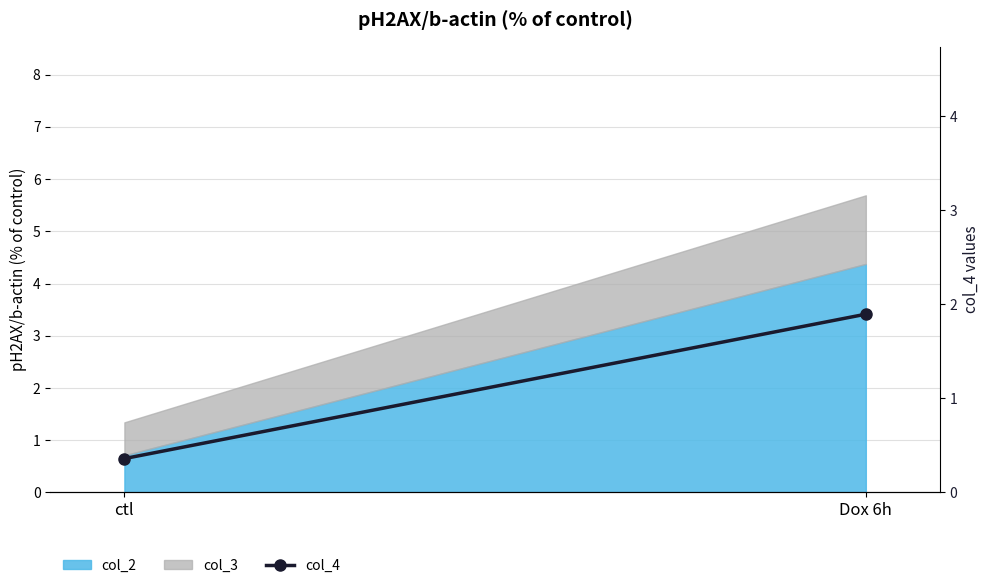

List the labels in order of value, smallest first.

ctl, Dox 6h